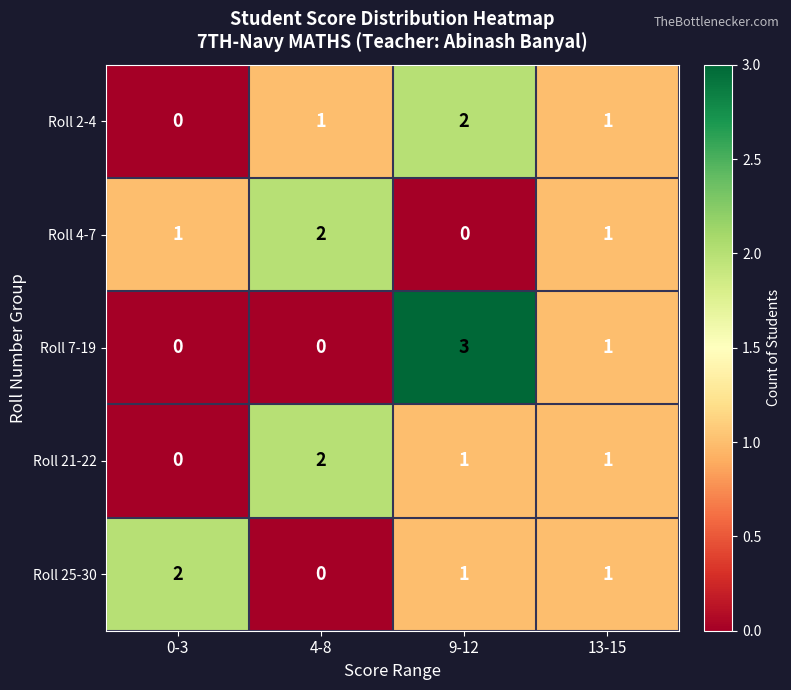

Reading right to left, transcribe all the data shown in this chart.

Roll 2-4: 13-15=1	9-12=2	4-8=1	0-3=0
Roll 4-7: 13-15=1	9-12=0	4-8=2	0-3=1
Roll 7-19: 13-15=1	9-12=3	4-8=0	0-3=0
Roll 21-22: 13-15=1	9-12=1	4-8=2	0-3=0
Roll 25-30: 13-15=1	9-12=1	4-8=0	0-3=2